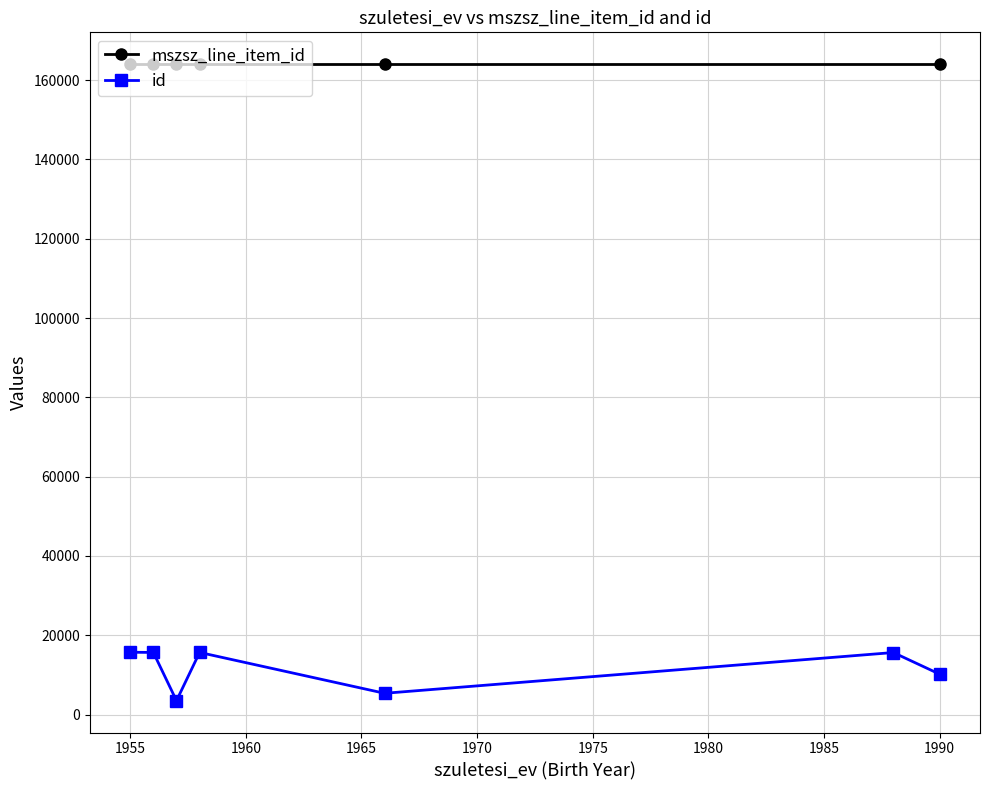

What value does the id series have at 1988?

15630